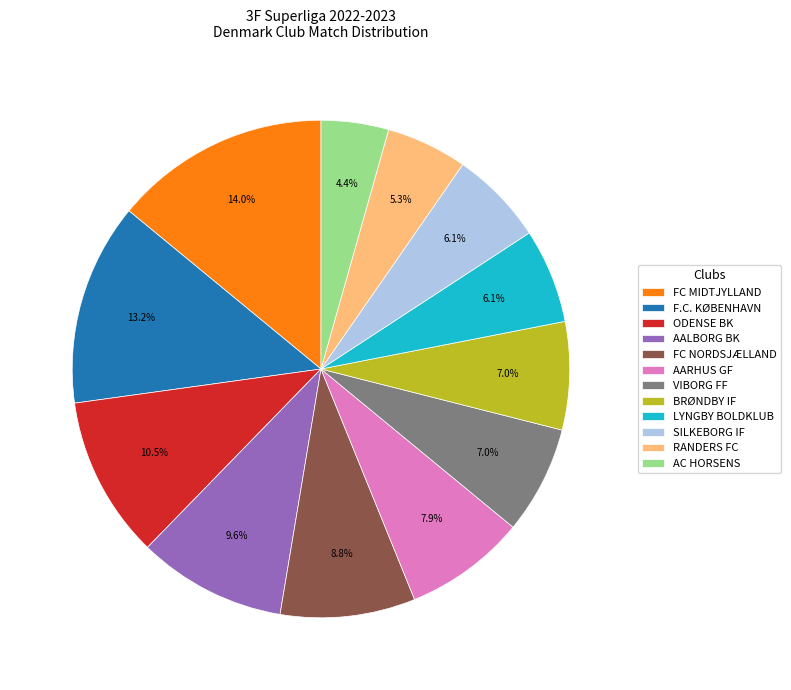

To the nearest percent, what is the combined percentage of SILKEBORG IF and FC NORDSJÆLLAND?

15%